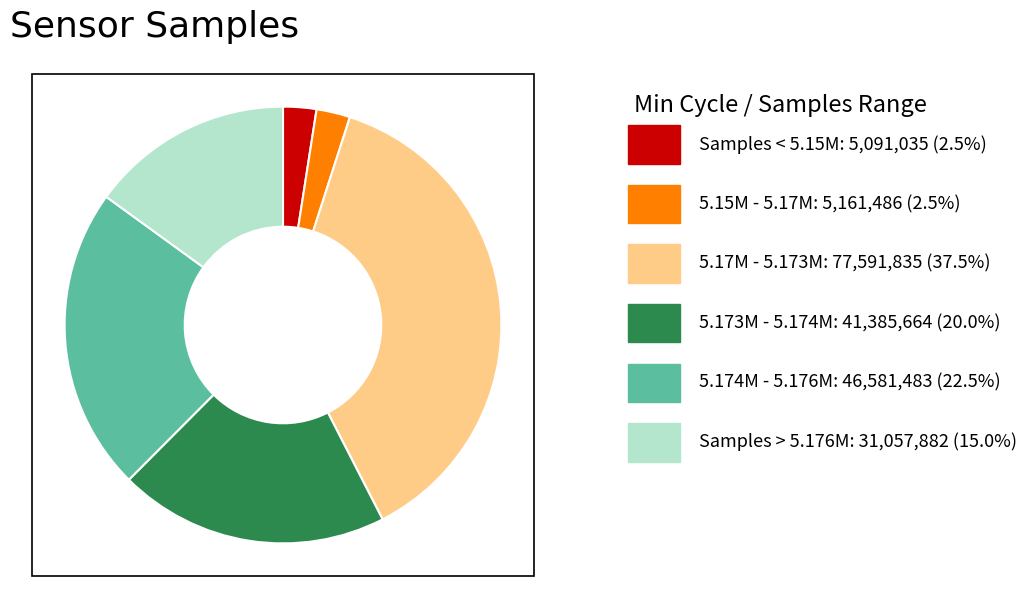

Does any single category account for the majority?

No